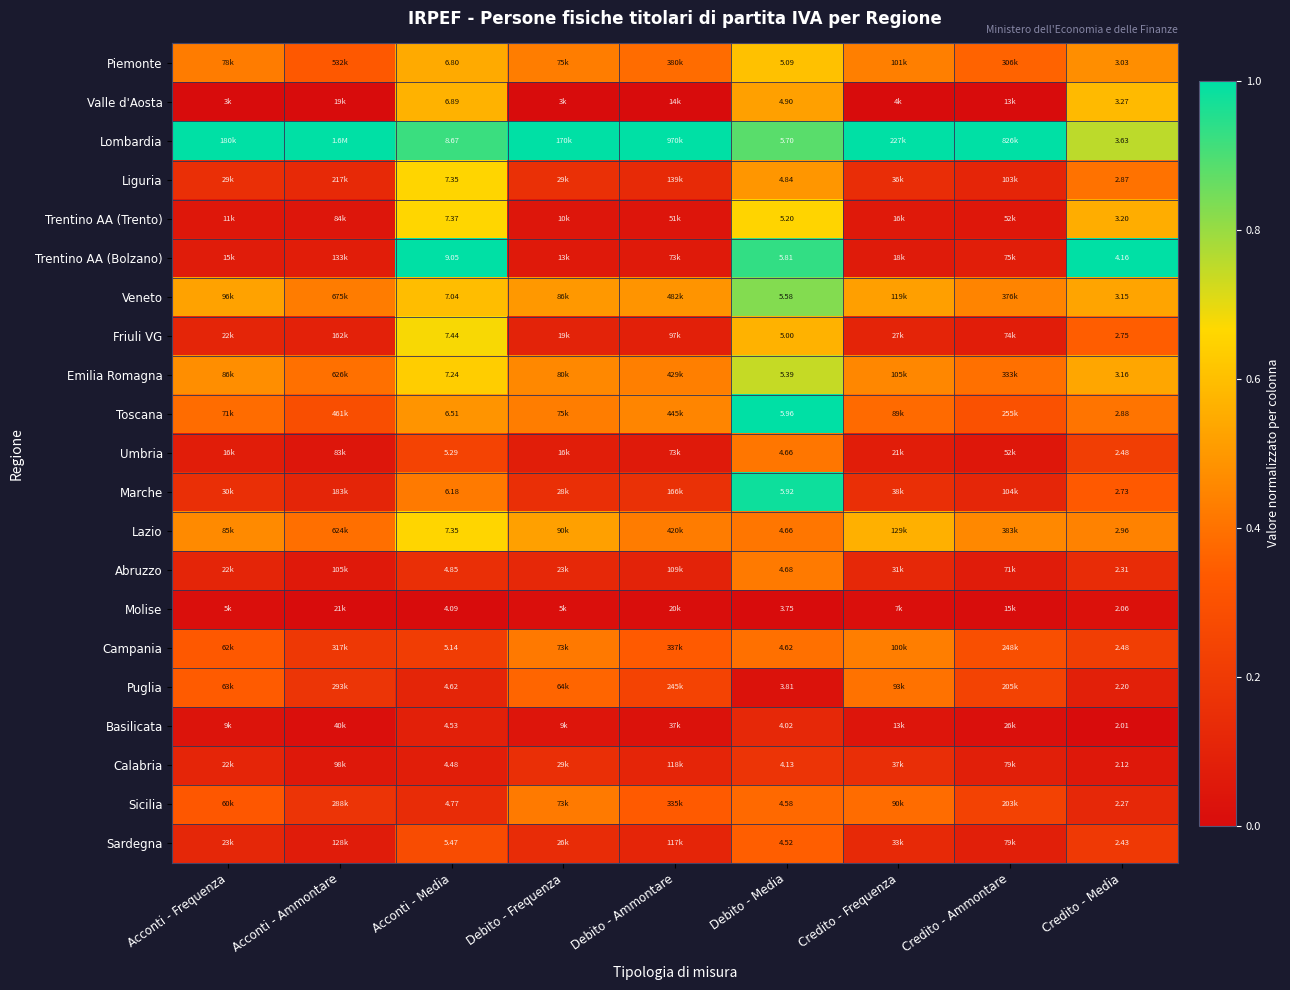

What is the approximate value of Veneto at Acconti - Media?

0.6